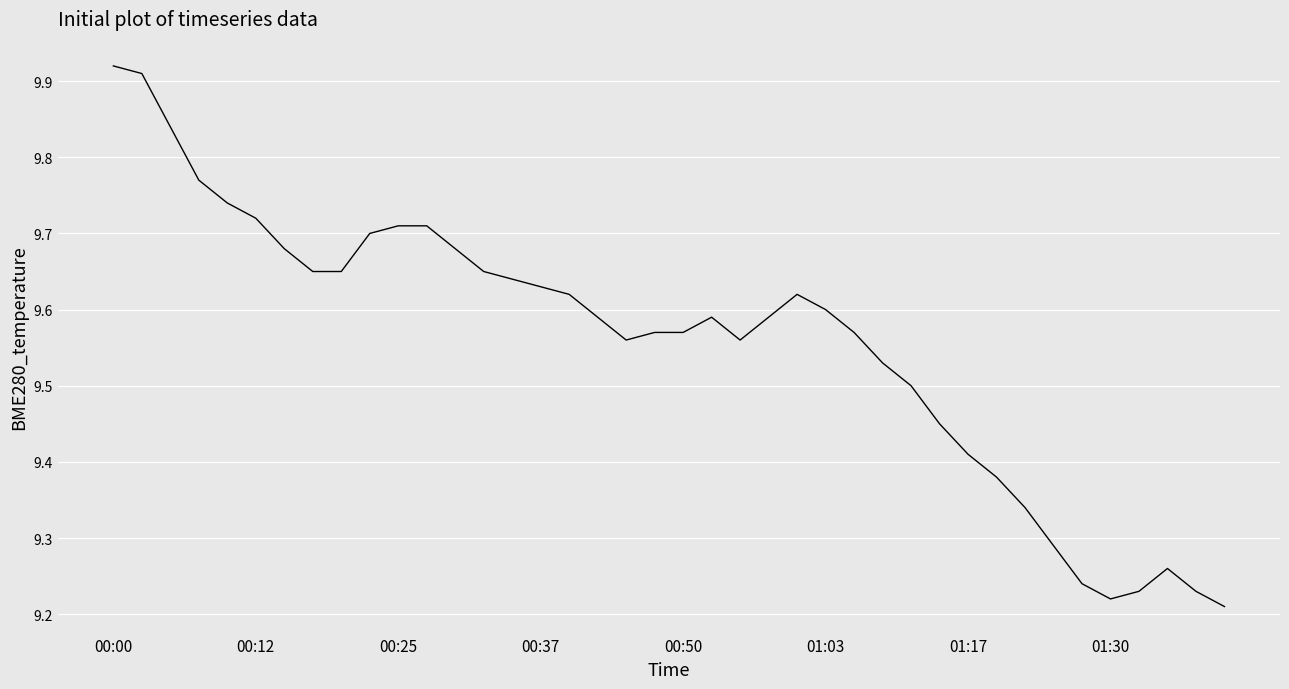

Count the values in the range 9 to 10.

40